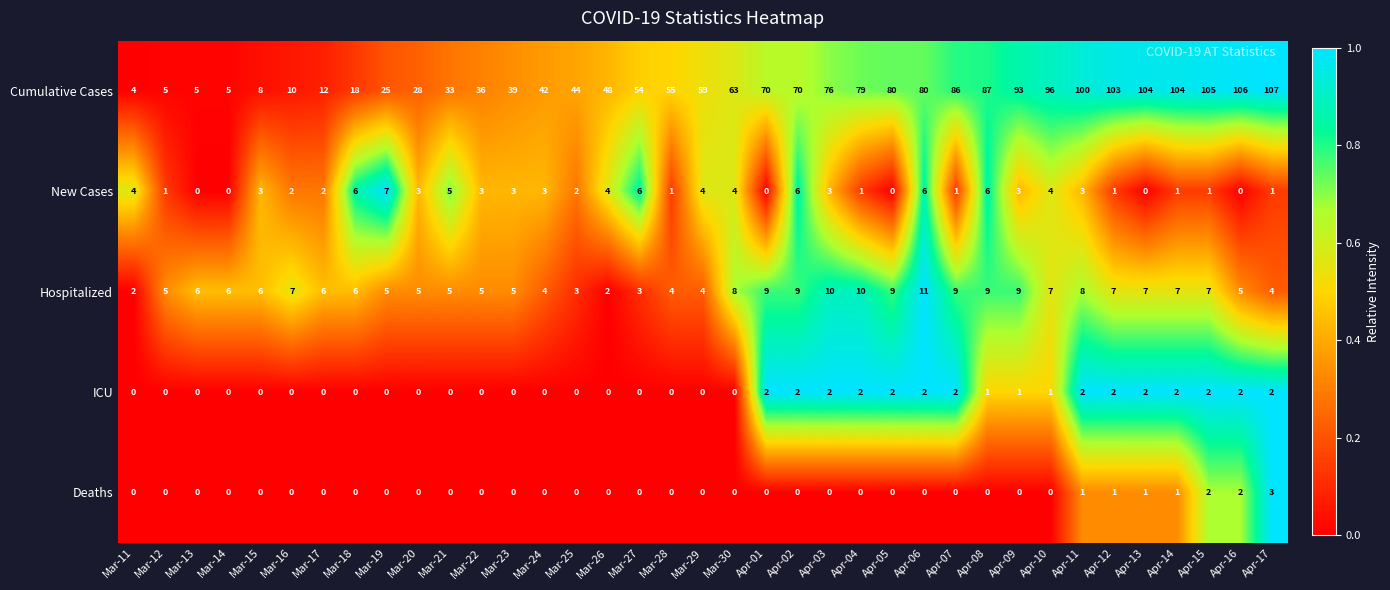

Where does the New Cases series first go above 3?

Mar-11